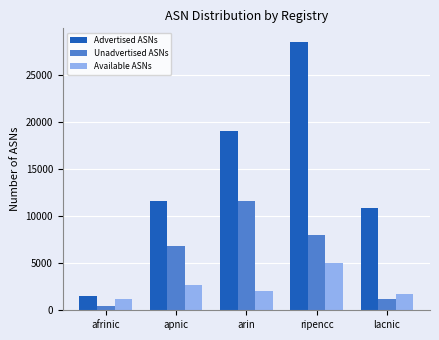

Reading left to right, extract all data points from this chart.

Advertised ASNs: 1467	11579	19061	28550	10884
Unadvertised ASNs: 445	6865	11602	8026	1192
Available ASNs: 1149	2699	2083	5070	1718